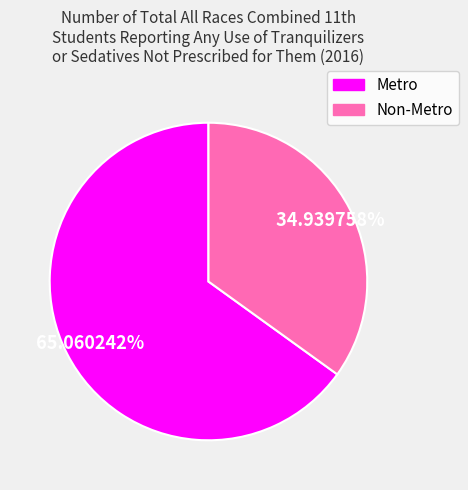

True or false: Non-Metro accounts for 49% of the total.

False